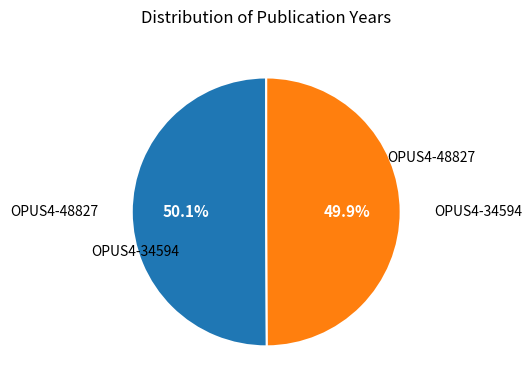

Combined, do OPUS4-34594 and OPUS4-48827 account for over 50%?

Yes